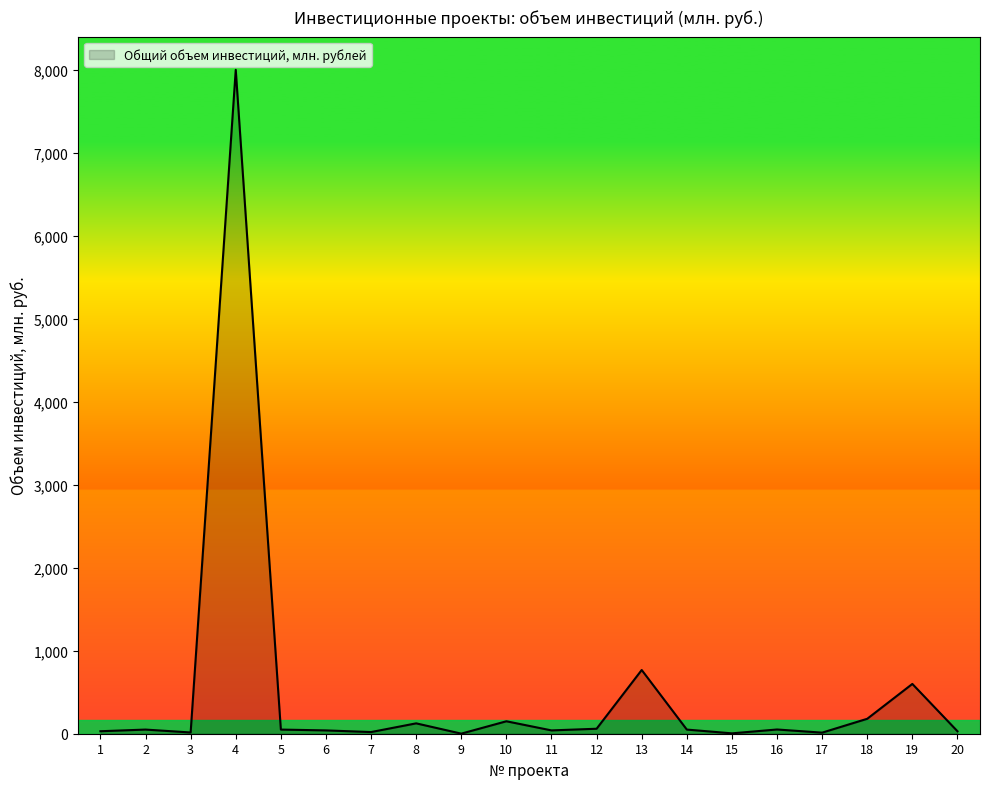

What is the maximum value shown in the chart?

8000.0